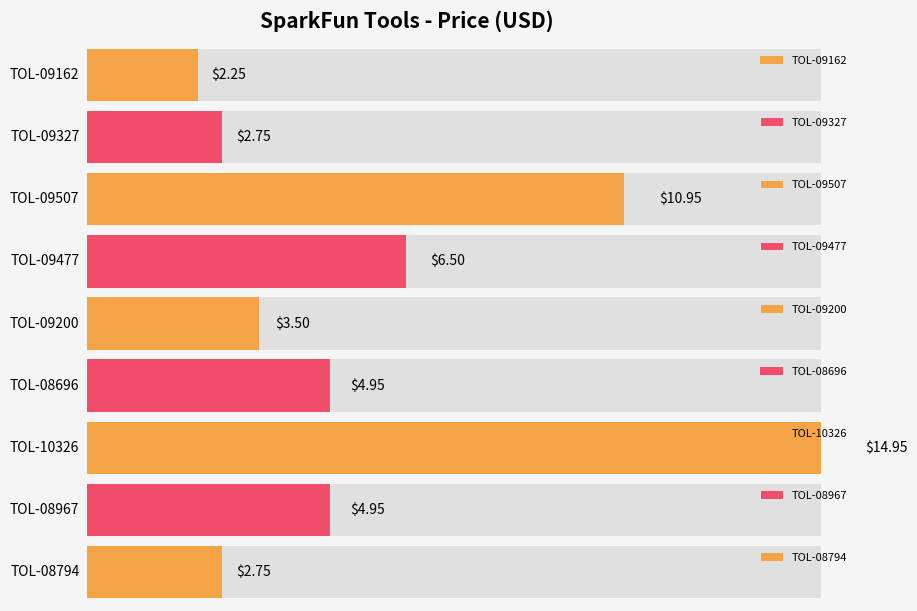

Which category has the lowest value across all series?

TOL-09162